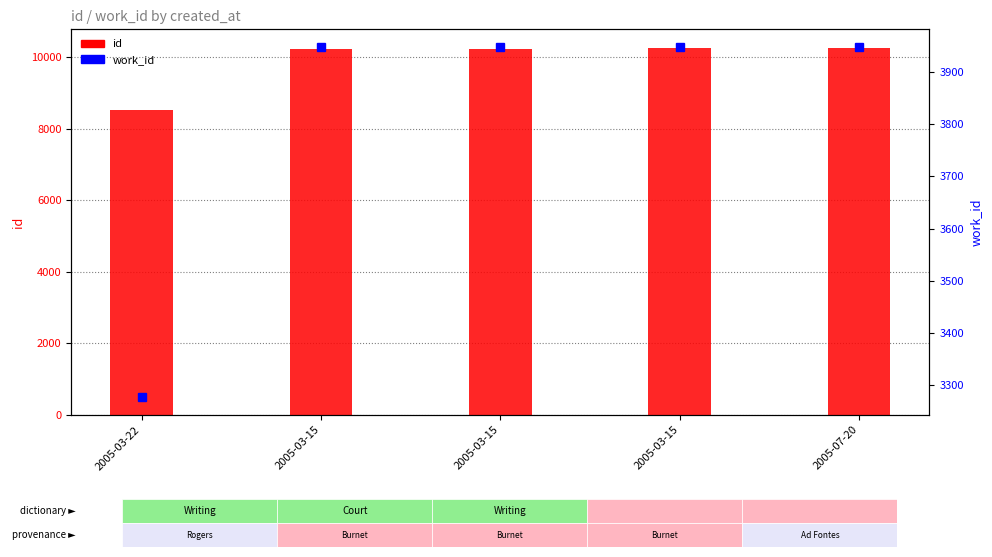

Rank the categories by work_id value from highest to lowest.

2005-07-20, 2005-03-15, 2005-03-15, 2005-03-15, 2005-03-22